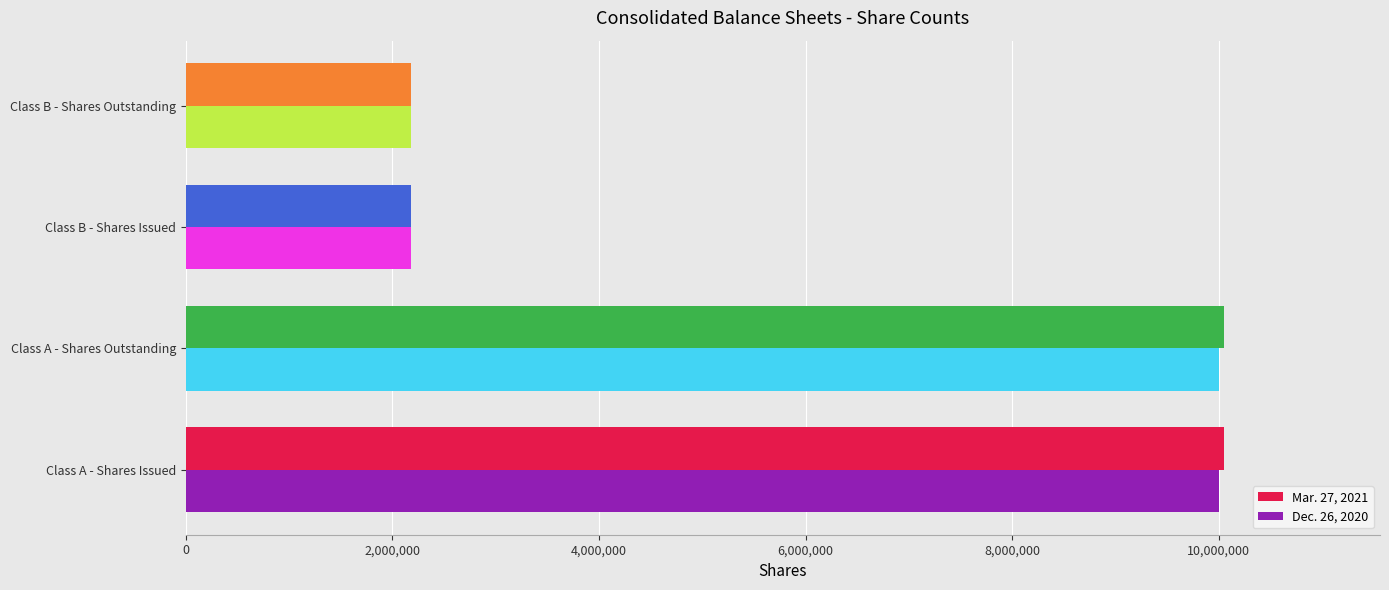

What is the lowest value of the Dec. 26, 2020 series?

2177983